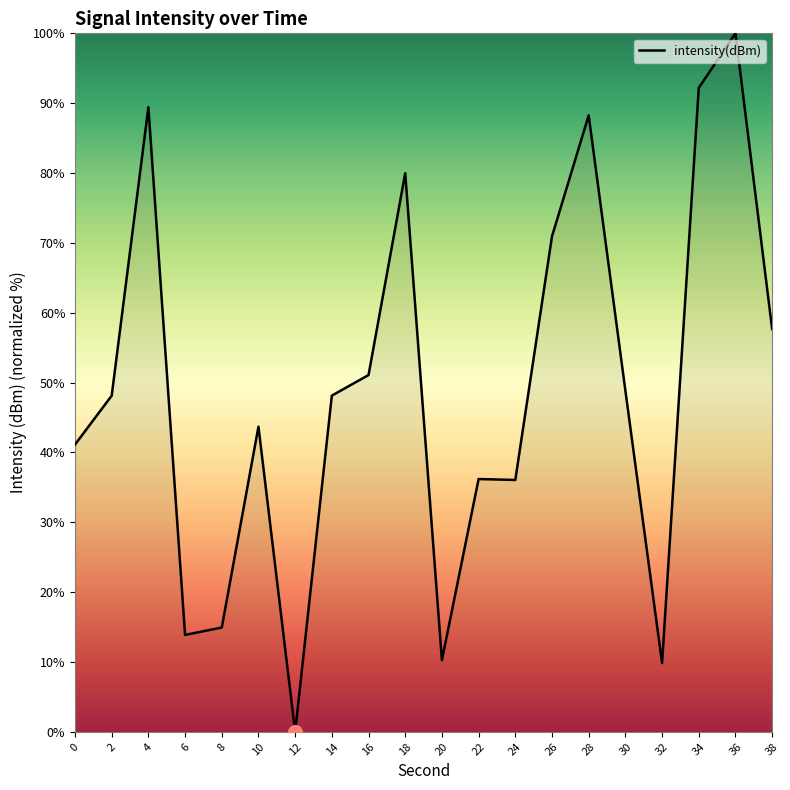

At which category does the data reach its first local peak?

4